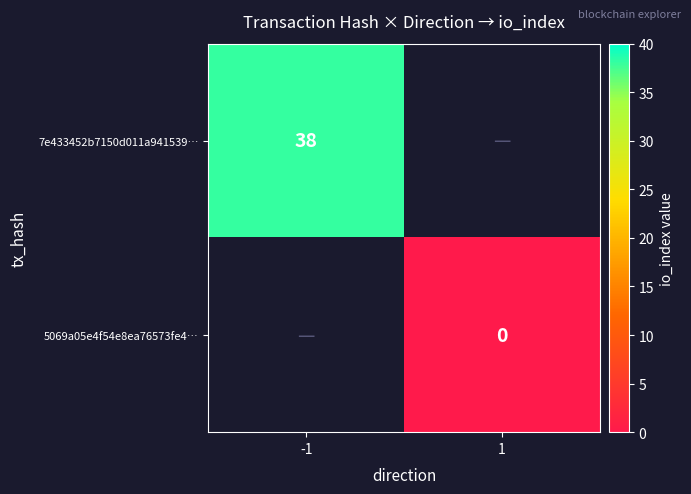

The value of 7e433452b7150d011a941539… at -1 is 50. True or false?

False